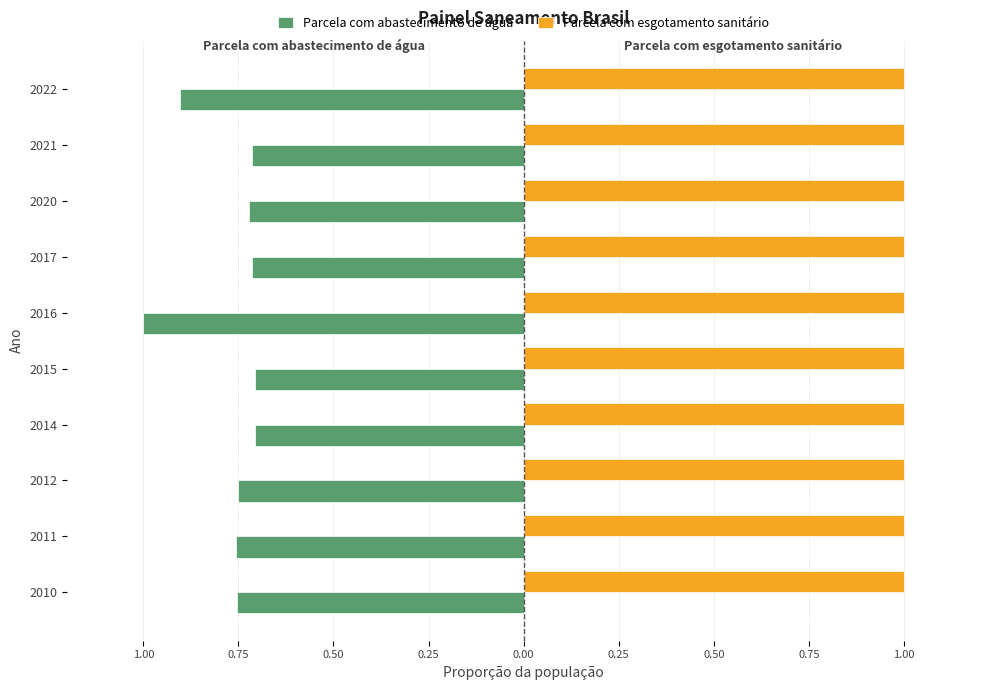

What are all the series names shown in the legend?

Parcela com abastecimento de água, Parcela com esgotamento sanitário